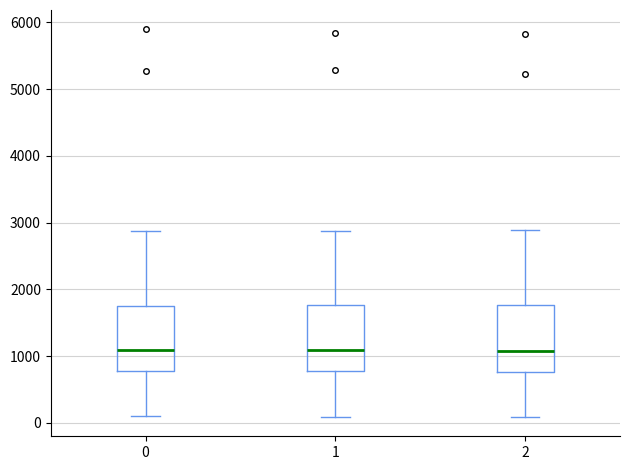

Where does the upper whisker of the box at x = 0 end on the y-axis? The values are not printed on the chart, so give them approximately, as read against the axis.

2900